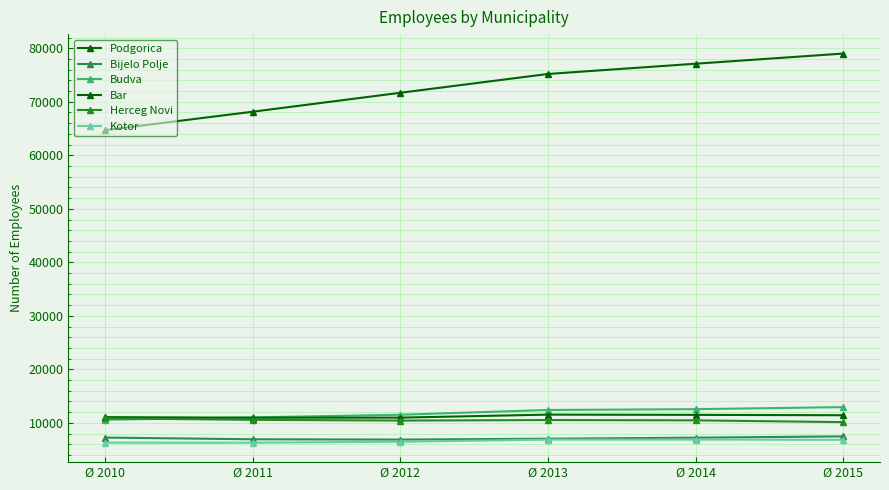

Is this an area chart (filled region under the line)?

No